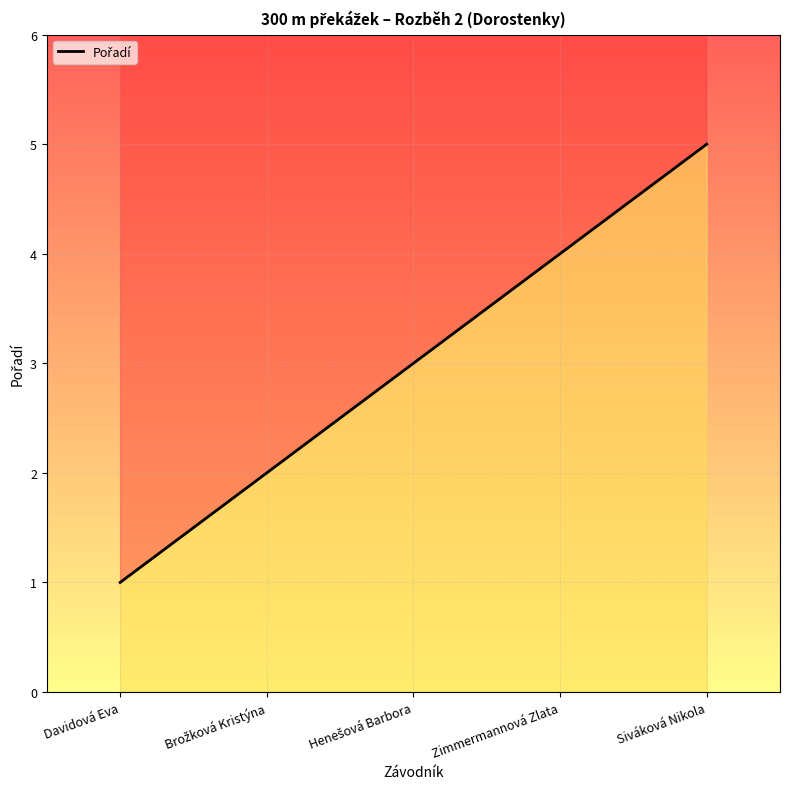

List the labels in order of value, largest first.

Siváková Nikola, Zimmermannová Zlata, Henešová Barbora, Brožková Kristýna, Davidová Eva